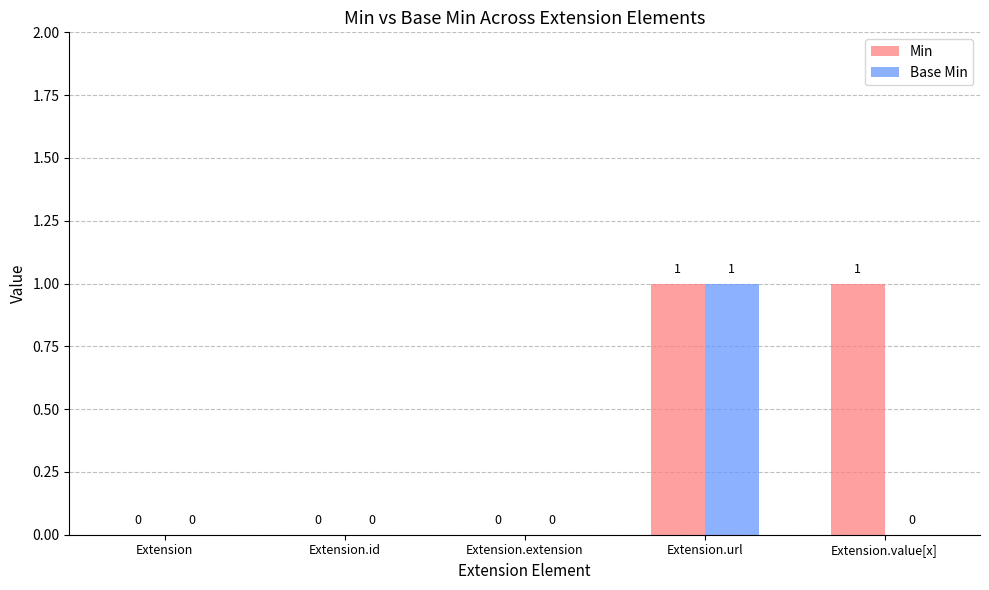

Are the bars horizontal?

No